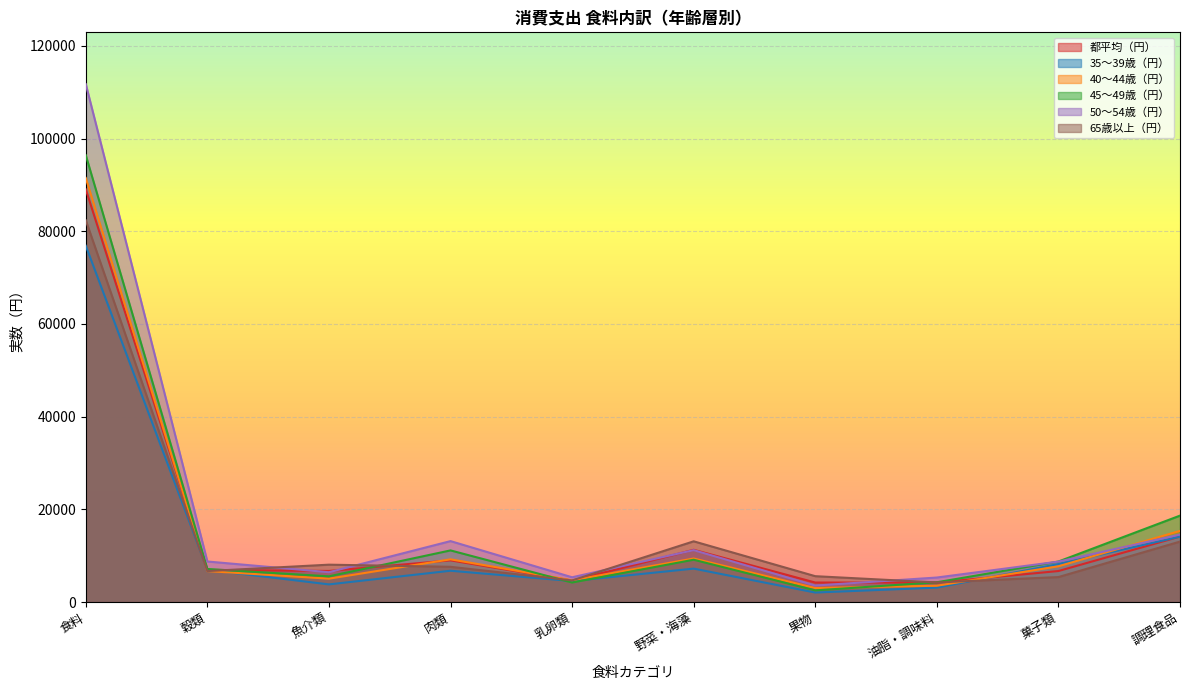

Reading left to right, what are all the values shown in this chart?

都平均（円）: 食料=89045	穀類=6938	魚介類=6704	肉類=8991	乳卵類=4623	野菜・海藻=11267	果物=4207	油脂・調味料=4205	菓子類=6689	調理食品=14127
35～39歳（円）: 食料=76875	穀類=6956	魚介類=3806	肉類=6751	乳卵類=4526	野菜・海藻=7209	果物=2047	油脂・調味料=3108	菓子類=8197	調理食品=14103
40～44歳（円）: 食料=91491	穀類=6675	魚介類=5040	肉類=9213	乳卵類=4692	野菜・海藻=9390	果物=3020	油脂・調味料=3515	菓子類=7710	調理食品=15350
45～49歳（円）: 食料=96418	穀類=7125	魚介類=5542	肉類=11137	乳卵類=4206	野菜・海藻=9125	果物=2515	油脂・調味料=4264	菓子類=8739	調理食品=18644
50～54歳（円）: 食料=111749	穀類=8746	魚介類=6430	肉類=13143	乳卵類=5340	野菜・海藻=11191	果物=3553	油脂・調味料=5286	菓子類=8723	調理食品=14564
65歳以上（円）: 食料=82372	穀類=6680	魚介類=8060	肉類=7600	乳卵類=4661	野菜・海藻=13100	果物=5576	油脂・調味料=4224	菓子類=5385	調理食品=13041